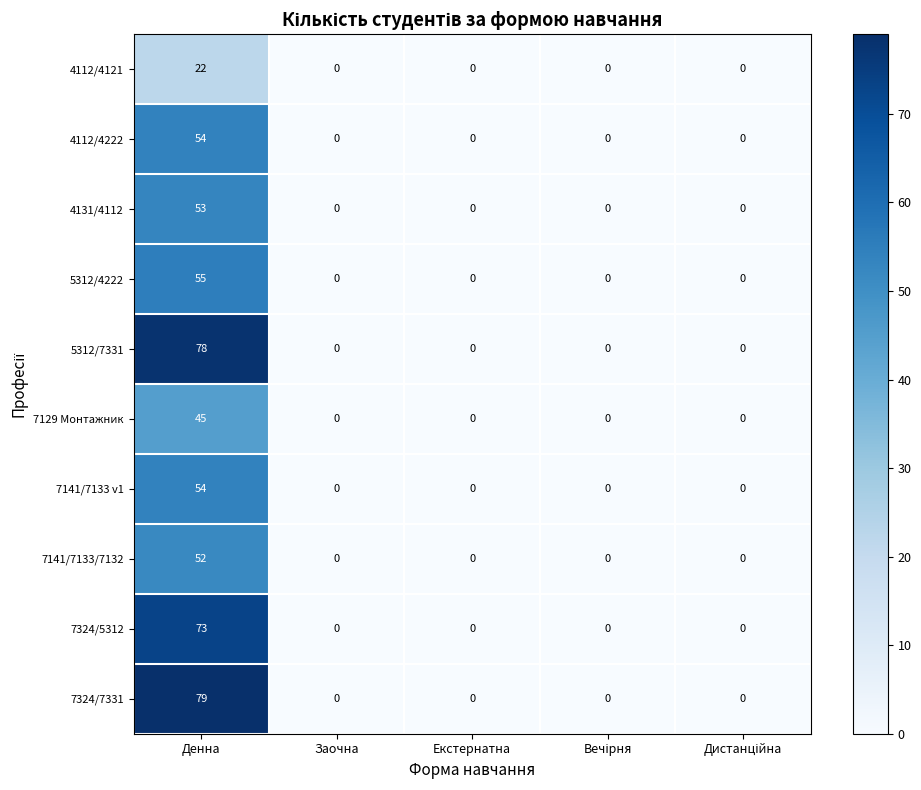

Is it true that 4131/4112 equals 0 at Екстернатна?

True